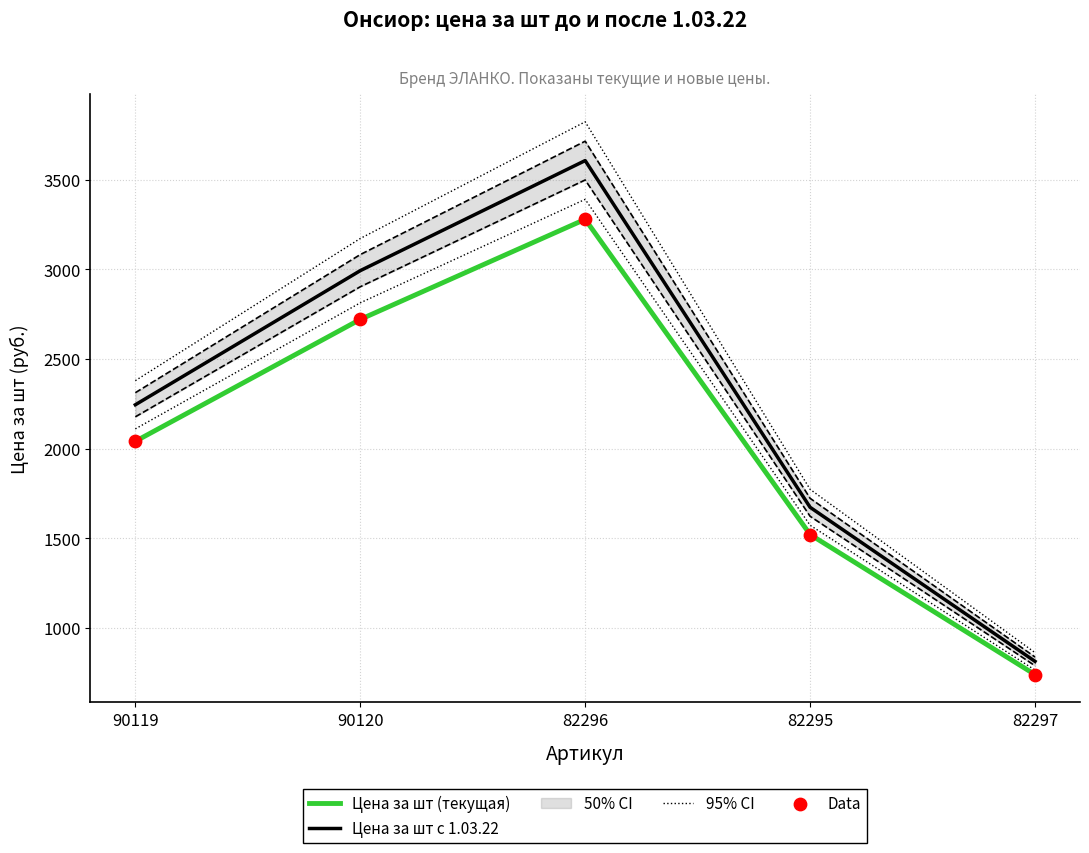

Which series contains the lowest Y value?

Цена за шт (текущая)